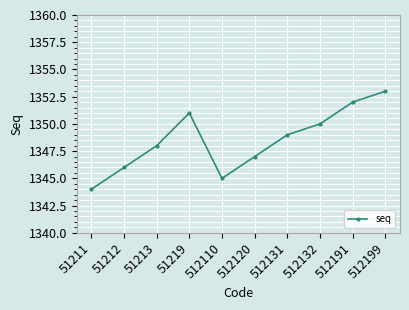

Rank the categories by value from lowest to highest.

51211, 512110, 51212, 512120, 51213, 512131, 512132, 51219, 512191, 512199